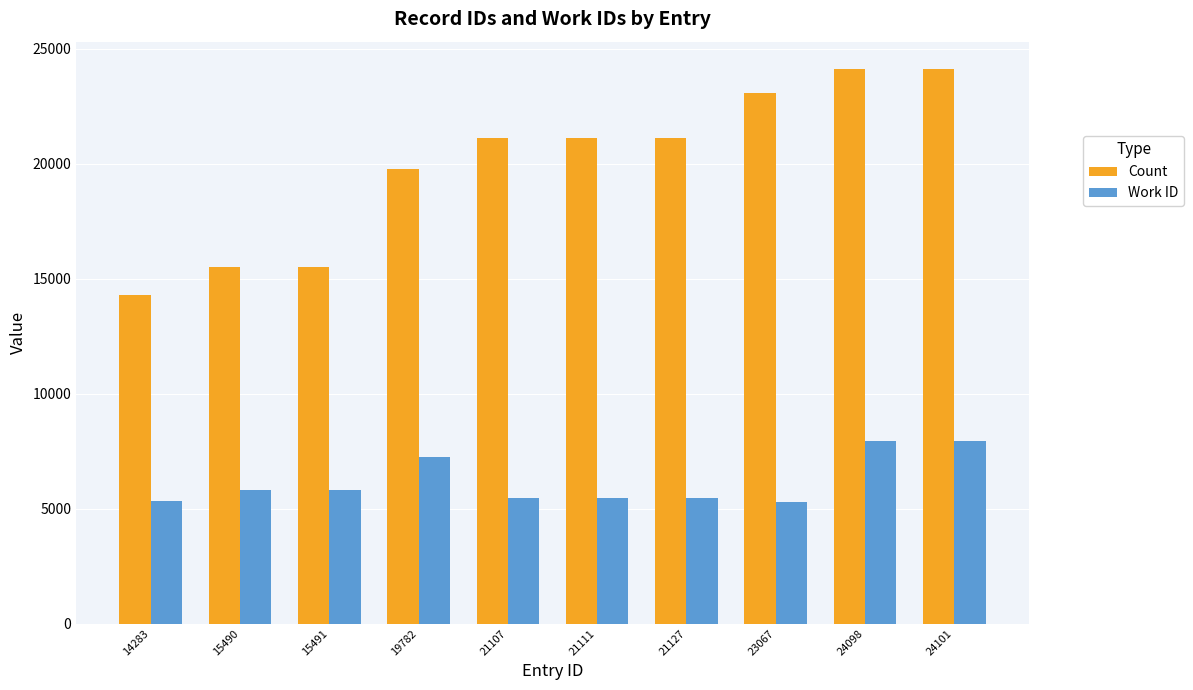

True or false: Work ID has a value of 5316 at 14283.

True